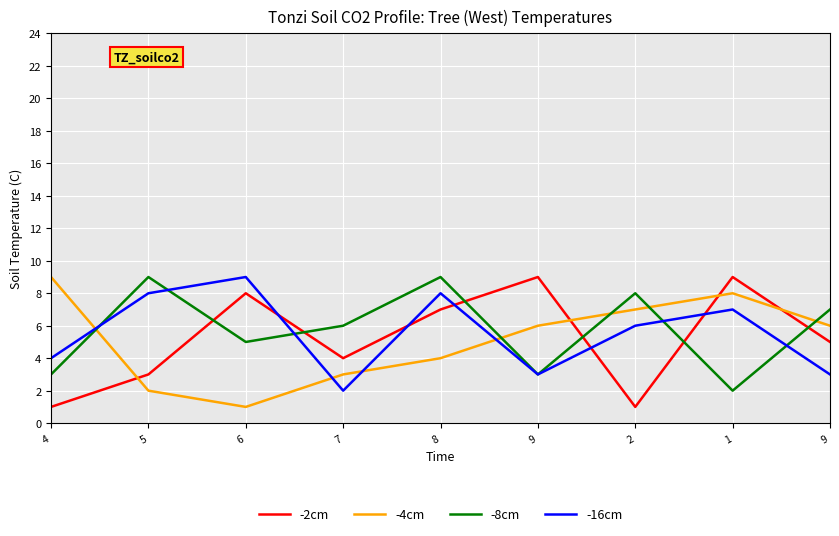

What are all the series names shown in the legend?

-2cm, -4cm, -8cm, -16cm